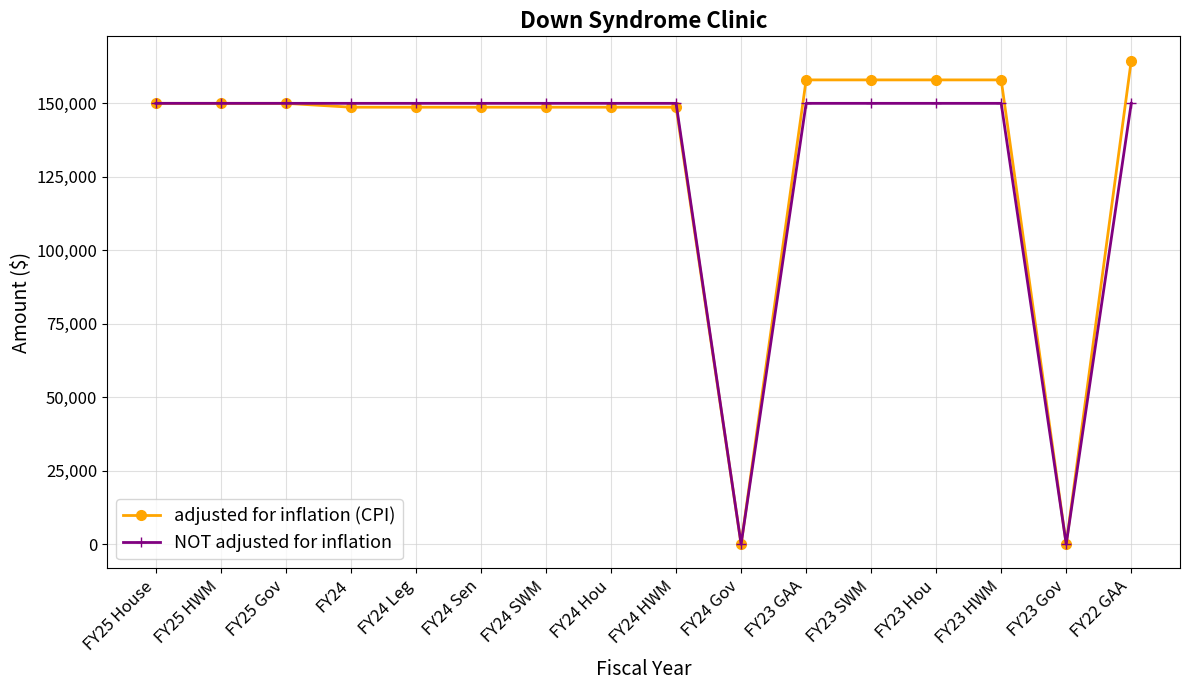

Reading left to right, extract all data points from this chart.

adjusted for inflation (CPI): 150000	150000	150000	148686	148686	148686	148686	148686	148686	0	157978	157978	157978	157978	0	164574
NOT adjusted for inflation: 150000	150000	150000	150000	150000	150000	150000	150000	150000	0	150000	150000	150000	150000	0	150000